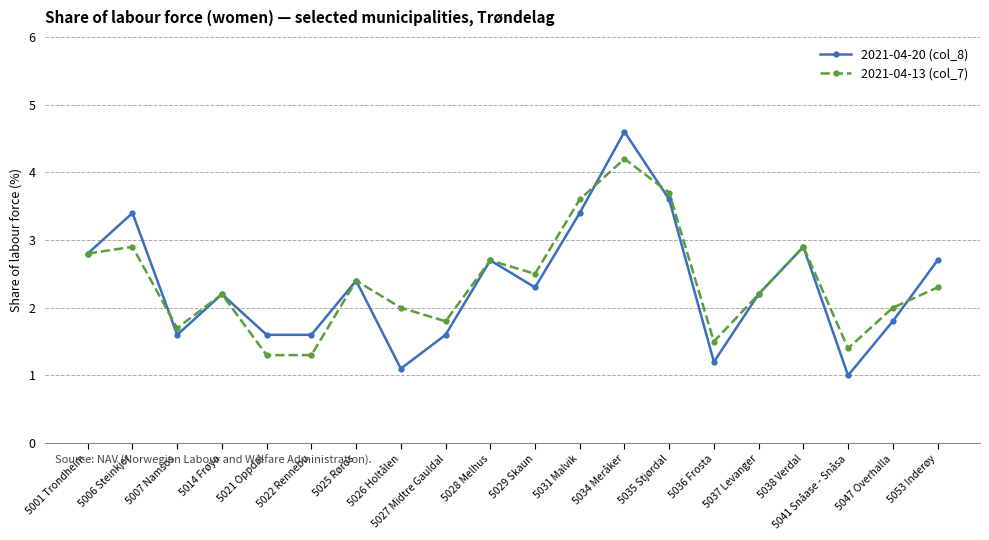

Which series has the widest spread of values?

2021-04-20 (col_8)